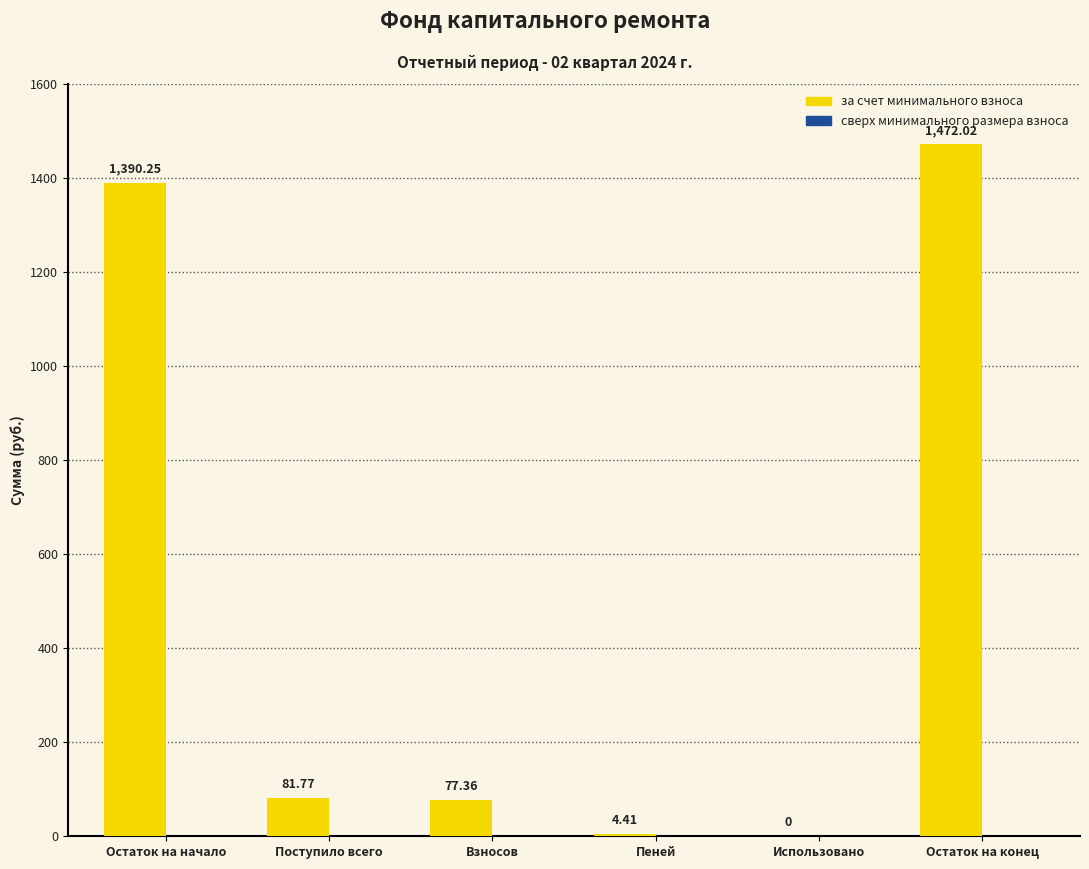

Where is the data nearest to the value 736?

Поступило всего